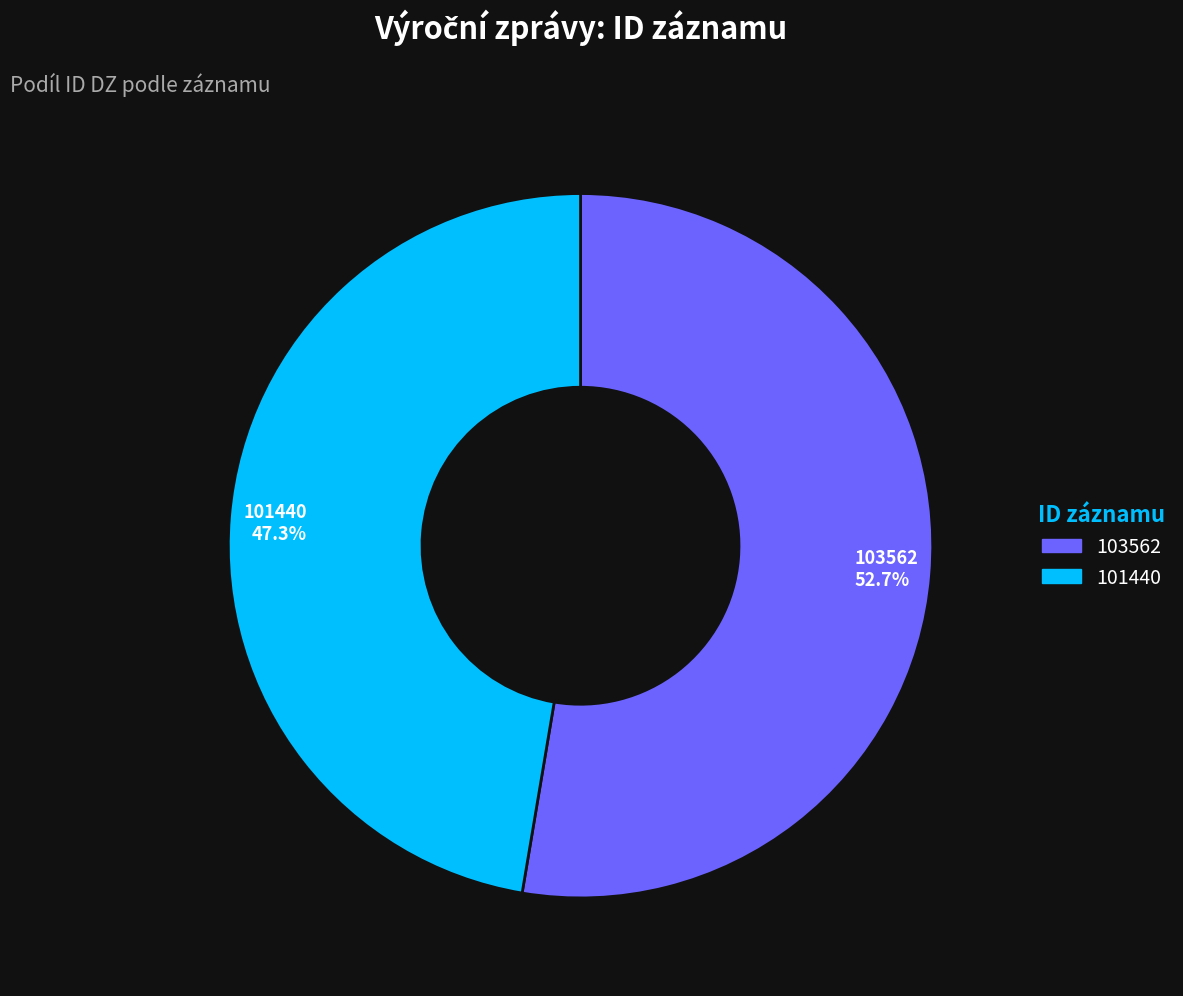

Combined, what portion of the pie is 101440 and 103562?

100.0%